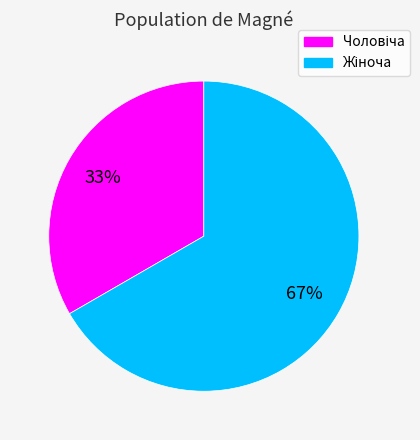

To the nearest percent, what is the average slice percentage?

50%